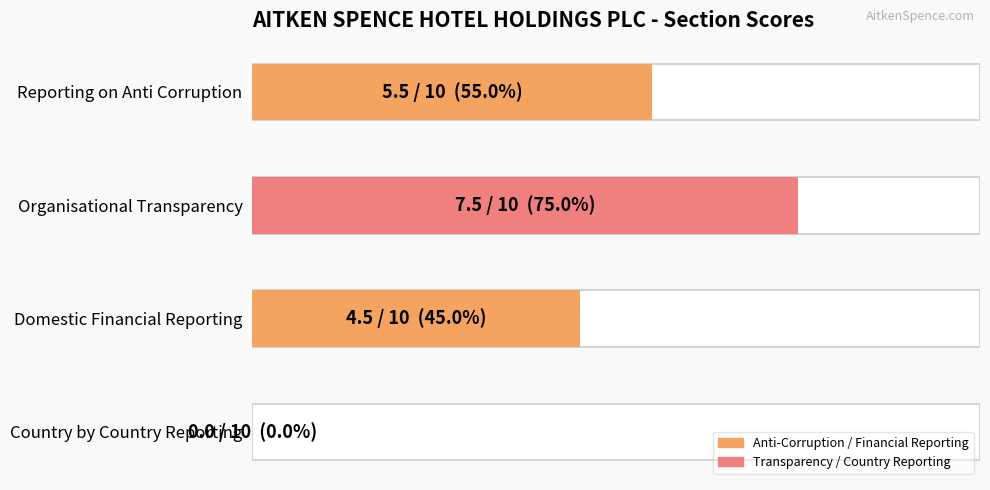

What is the difference between the values at Reporting on Anti Corruption and Domestic Financial Reporting?

1.0